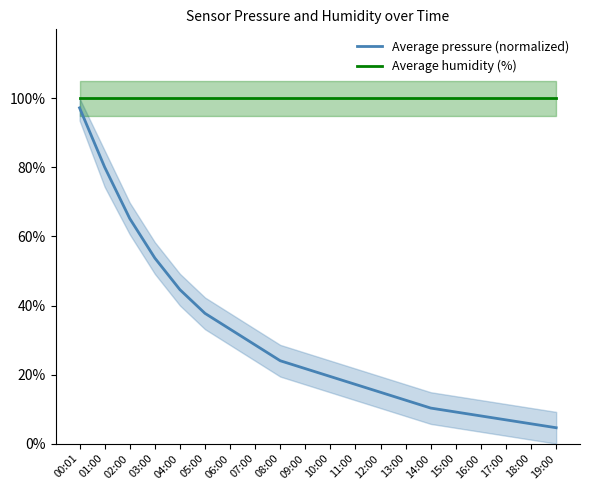

Reading left to right, list all the values displayed in this chart.

Average pressure (normalized): 00:01=97.3	01:00=80.1	02:00=65.2	03:00=53.8	04:00=44.6	05:00=37.7	06:00=33.1	07:00=28.6	08:00=24.0	09:00=21.7	10:00=19.4	11:00=17.1	12:00=14.9	13:00=12.6	14:00=10.3	15:00=9.1	16:00=8.0	17:00=6.9	18:00=5.7	19:00=4.6
Average humidity (%): 00:01=100.0	01:00=100.0	02:00=100.0	03:00=100.0	04:00=100.0	05:00=100.0	06:00=100.0	07:00=100.0	08:00=100.0	09:00=100.0	10:00=100.0	11:00=100.0	12:00=100.0	13:00=100.0	14:00=100.0	15:00=100.0	16:00=100.0	17:00=100.0	18:00=100.0	19:00=100.0